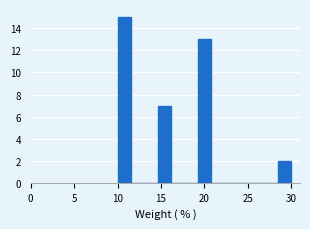

Around what value on the x-axis is the tallest bar? Give the approximate position of its centre, as read against the axis.

11.0